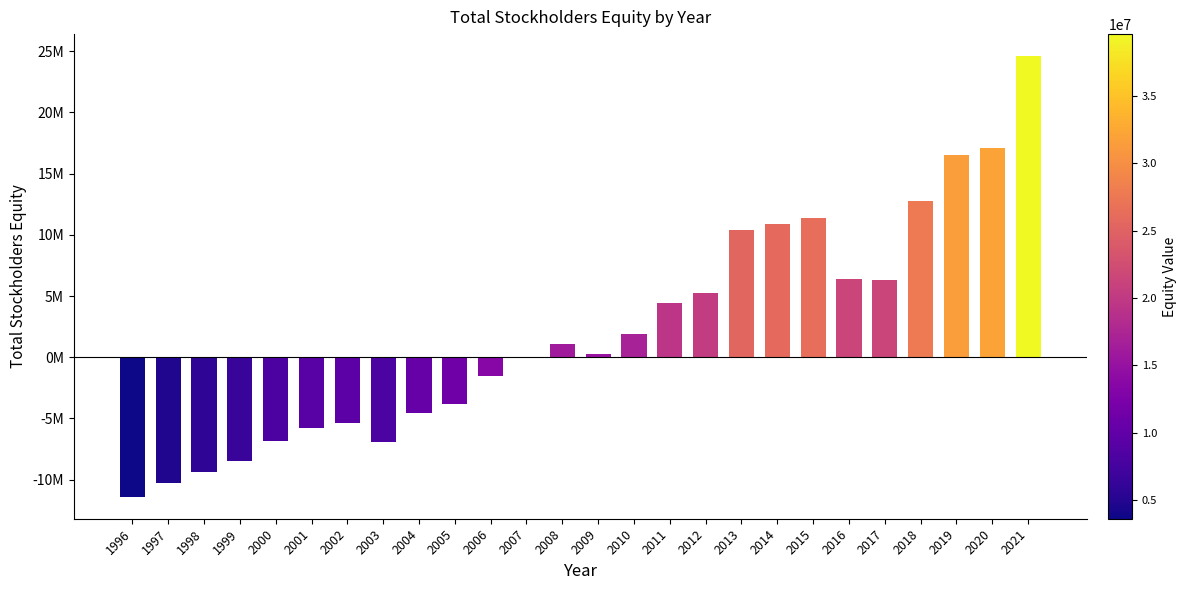

List the labels in order of value, largest first.

2021, 2020, 2019, 2018, 2015, 2014, 2013, 2016, 2017, 2012, 2011, 2010, 2008, 2009, 2007, 2006, 2005, 2004, 2002, 2001, 2000, 2003, 1999, 1998, 1997, 1996